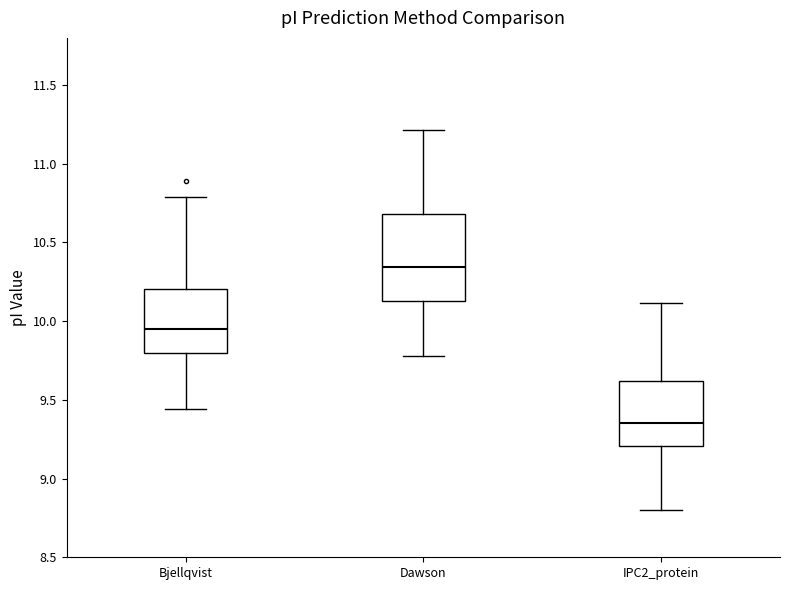

Where does the lower whisker of the box for IPC2_protein end on the y-axis? The values are not printed on the chart, so give them approximately, as read against the axis.

8.80